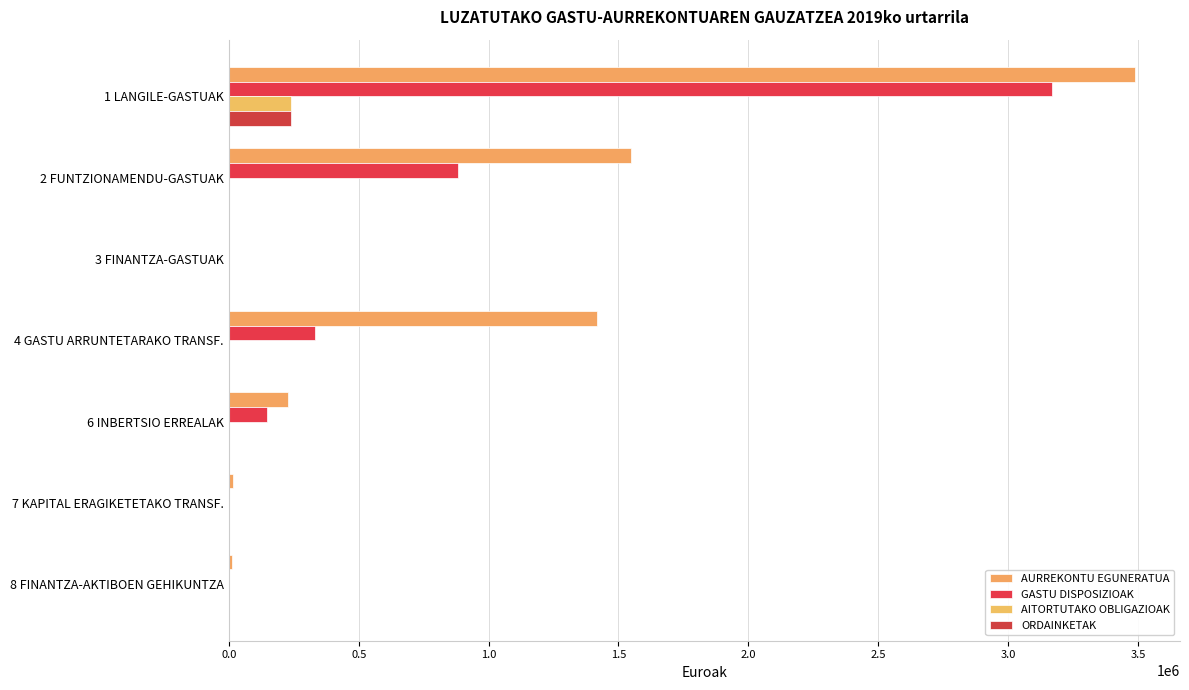

How many data points in ORDAINKETAK are above 0?

2